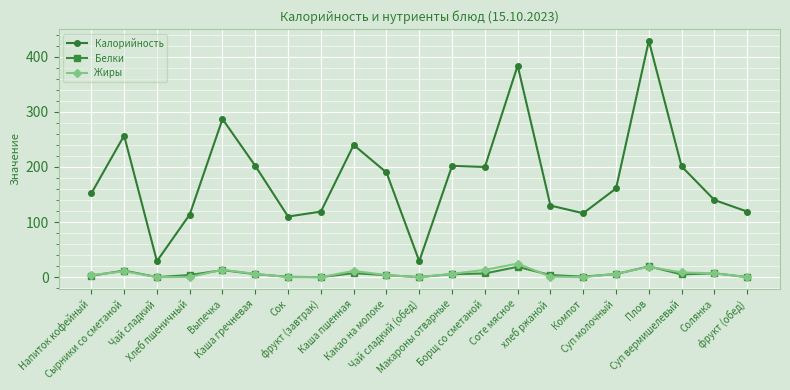

How many data points does each series have?

21